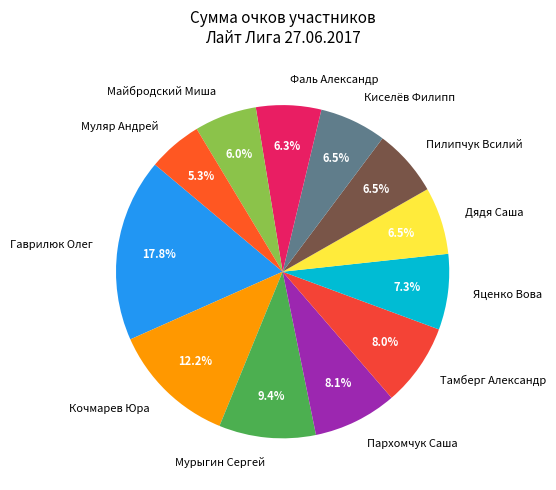

What portion of the pie excludes Гаврилюк Олег?

82.2%